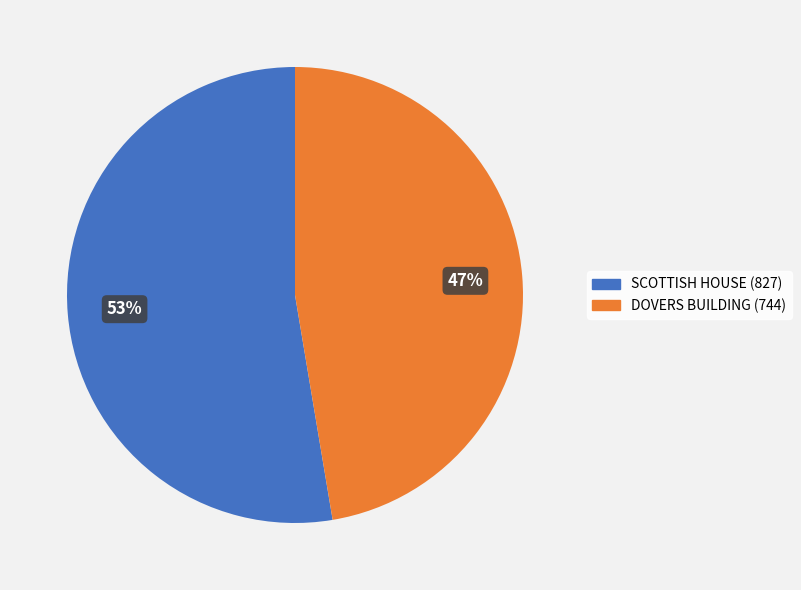

Do SCOTTISH HOUSE and DOVERS BUILDING together represent more than half of the pie?

Yes